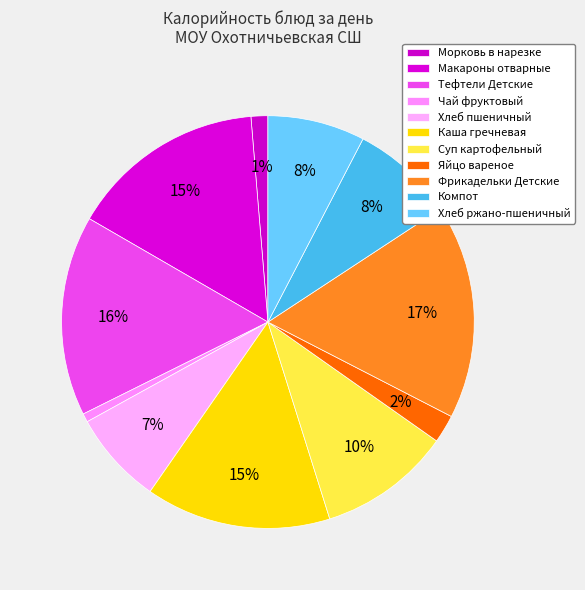

Count the number of slices in the pie.

11